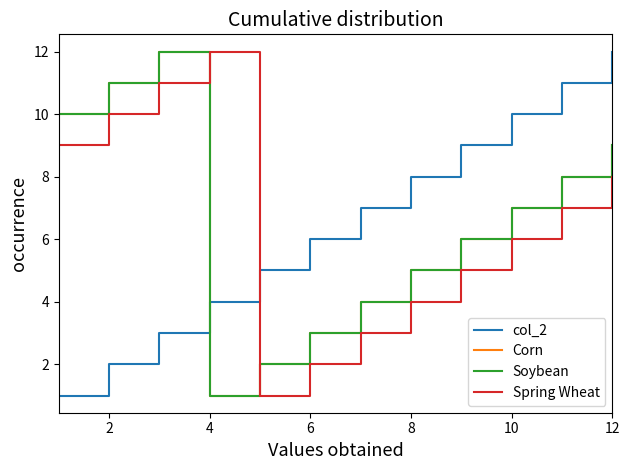

List the series in order of their peak value, lowest first.

col_2, Corn, Soybean, Spring Wheat